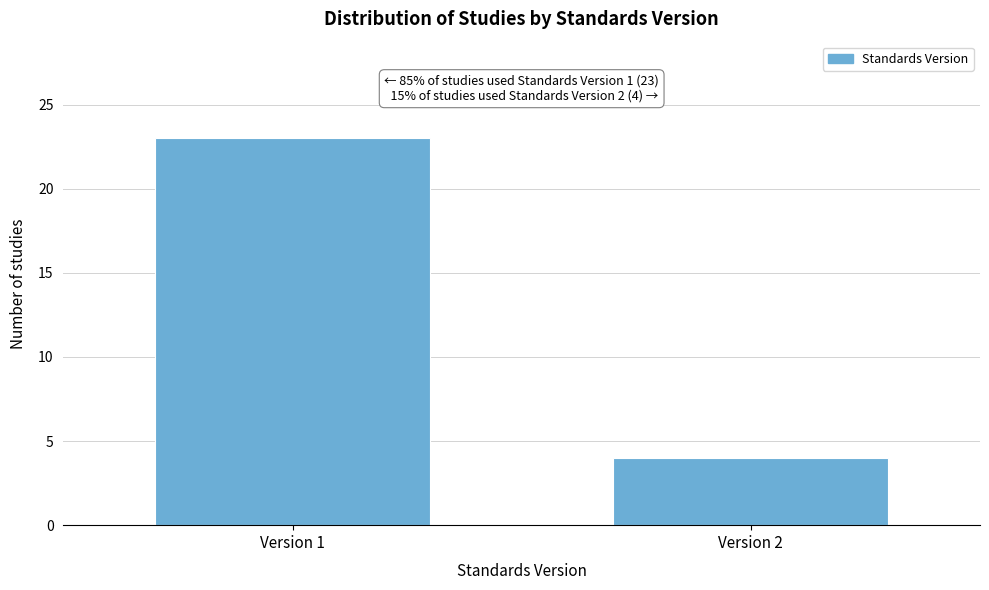

Reading left to right, what are all the values shown in this chart?

23	4